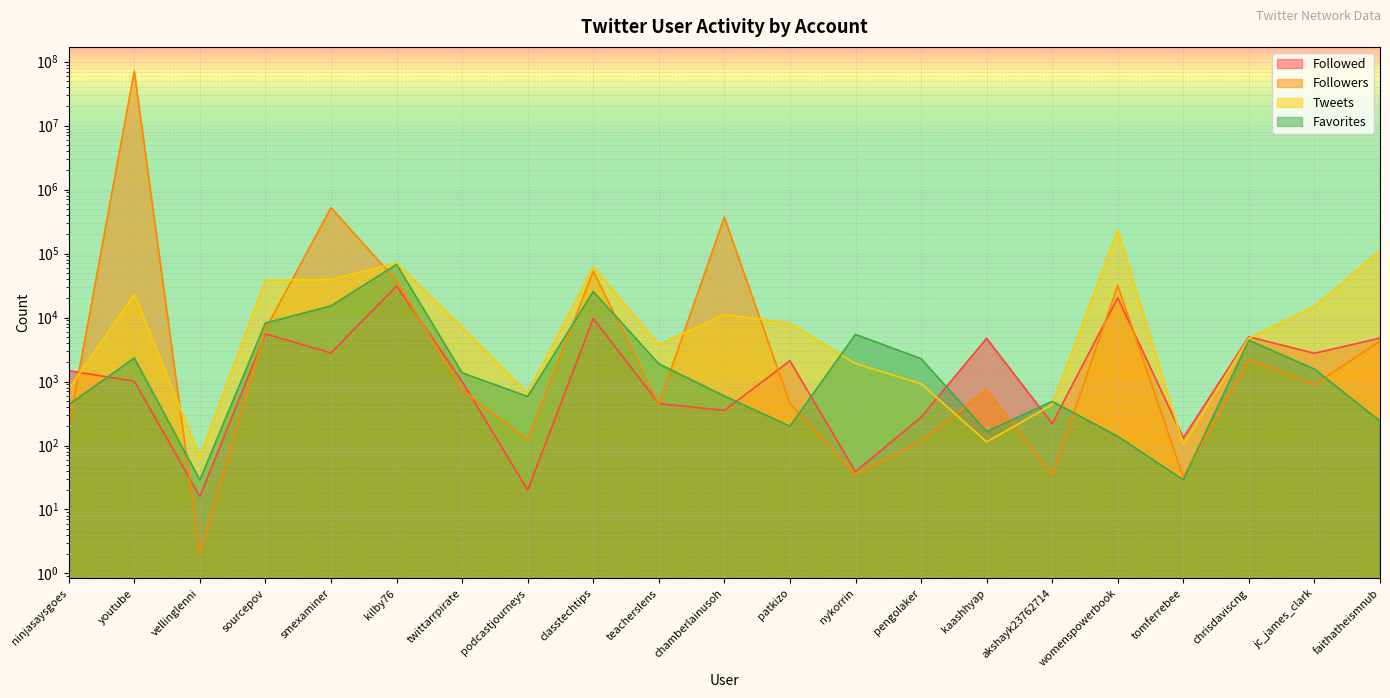

Which category has the highest value across all series?

youtube